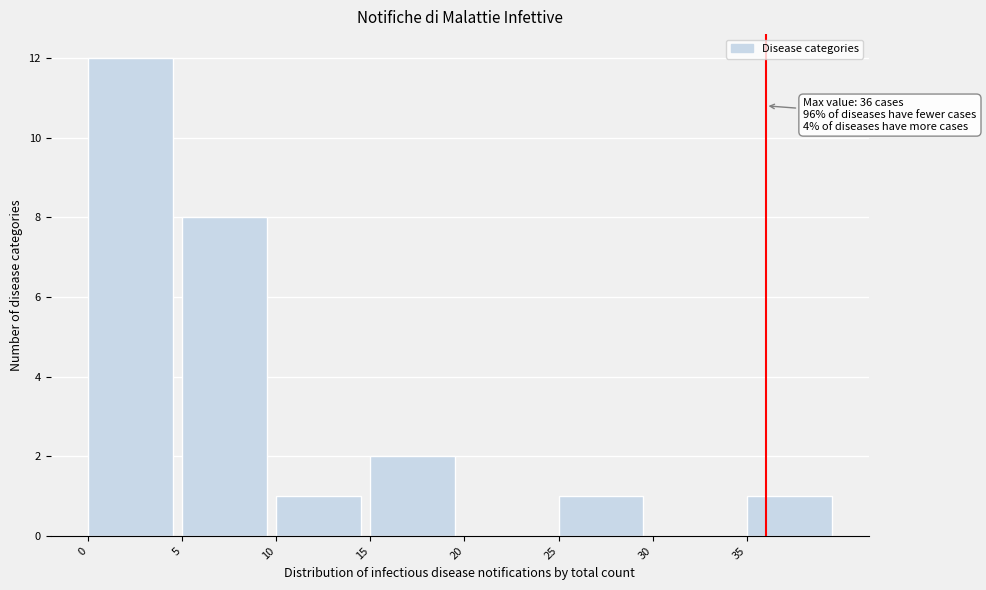

Over which range of the x-axis is the bar tallest?

0 to 5